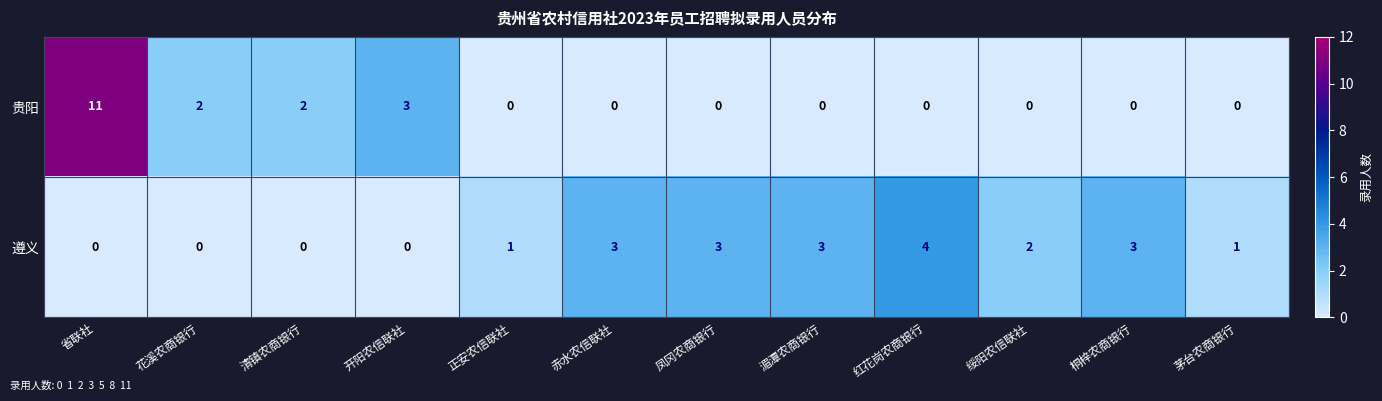

What is the total value across all series at 凤冈农商银行?

3